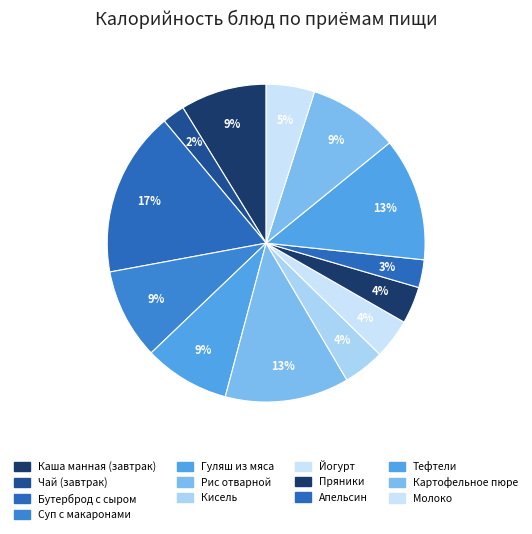

Does Кисель account for over 50% of the chart?

No